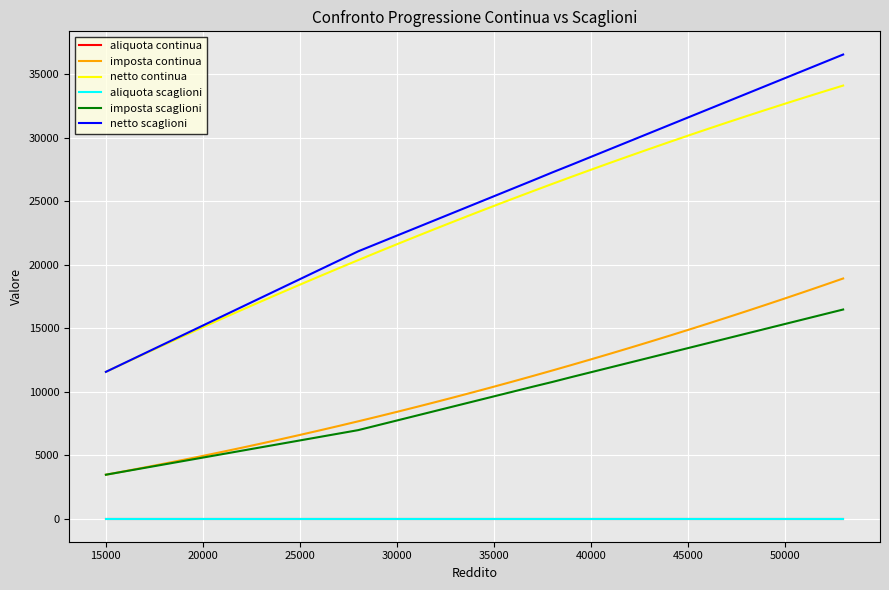

True or false: netto scaglioni and imposta scaglioni cross at least once.

False